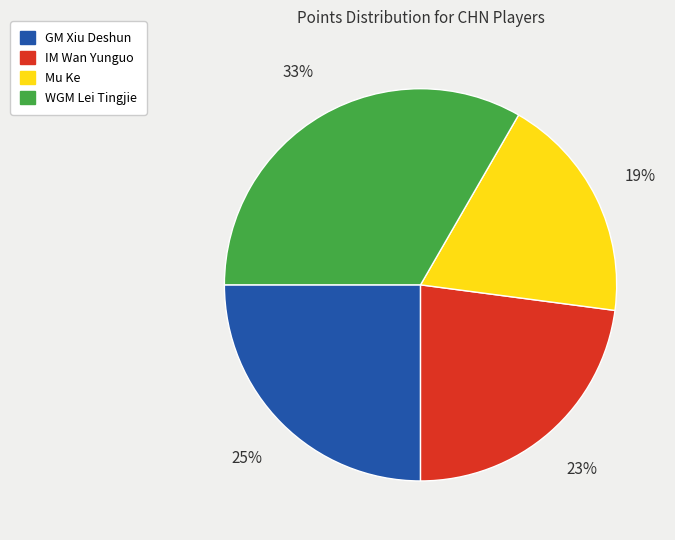

Is the sum of Mu Ke and WGM Lei Tingjie greater than half?

Yes